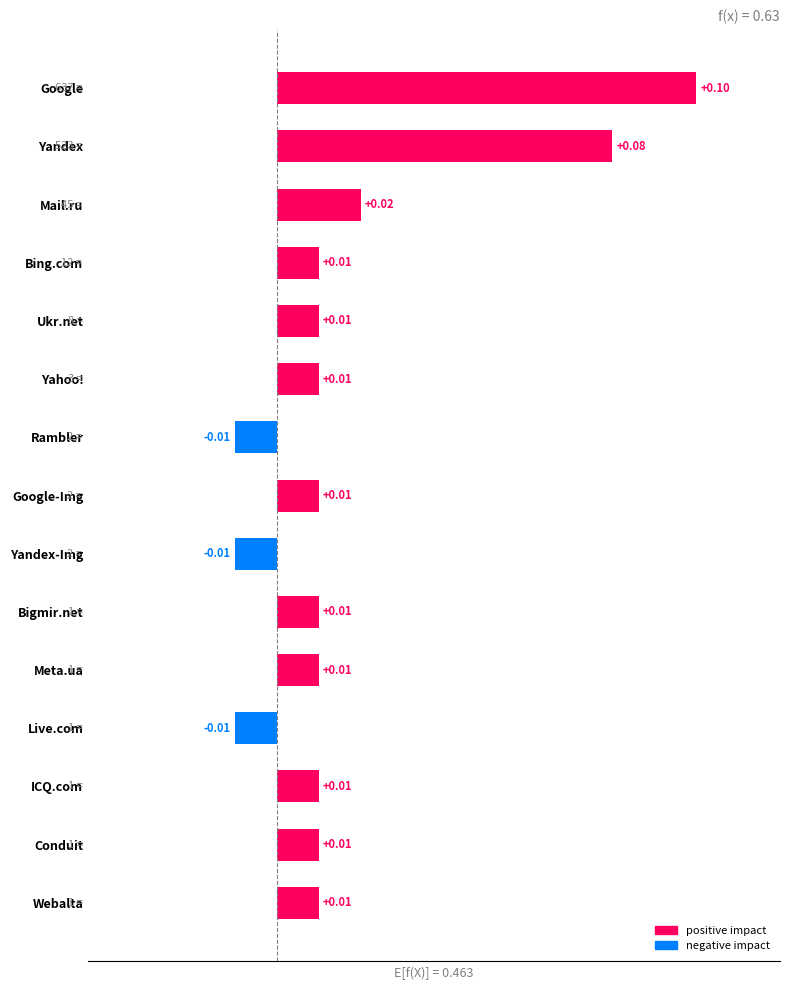

Does the chart contain any negative values?

Yes